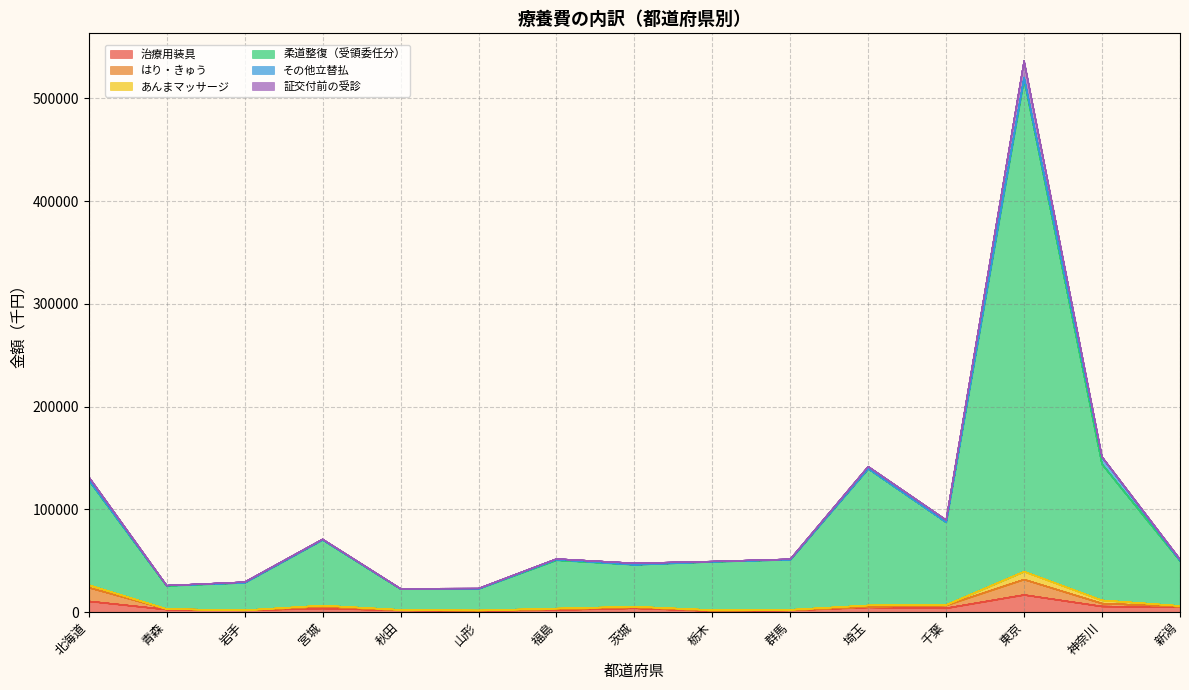

What is the maximum value for 治療用装具?

16586.6